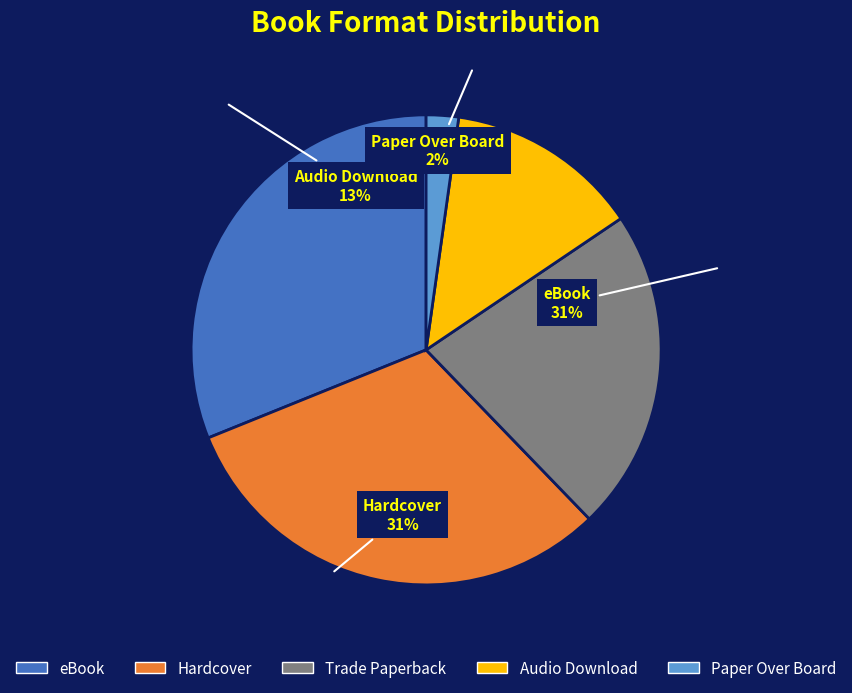

What percentage is the eBook slice, to the nearest percent?

31%